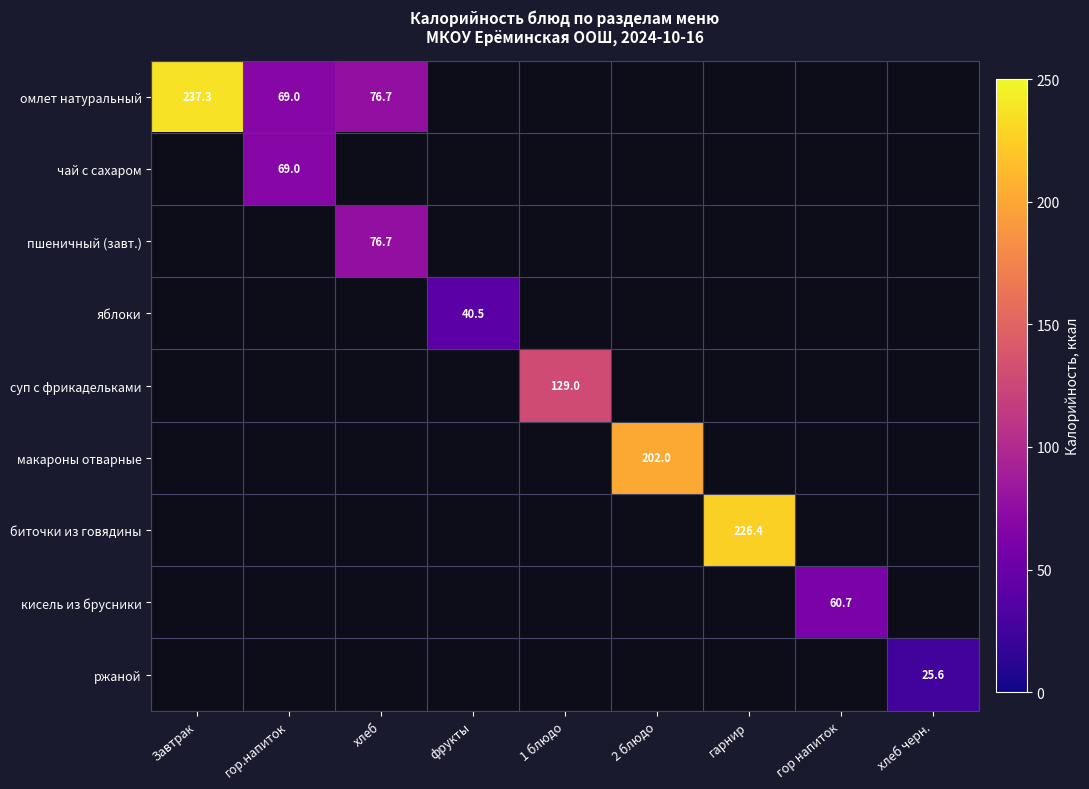

The value of биточки из говядины at гарнир is 299.0. True or false?

False